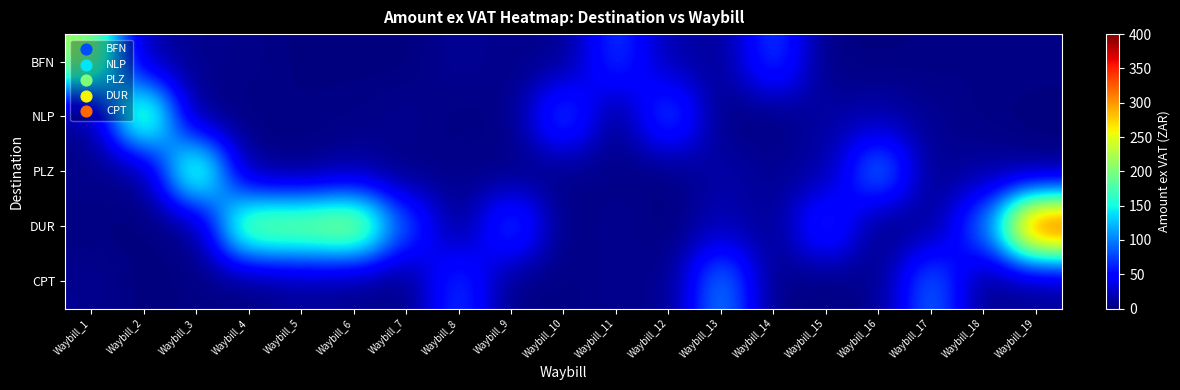

What is the greatest value displayed?

367.5